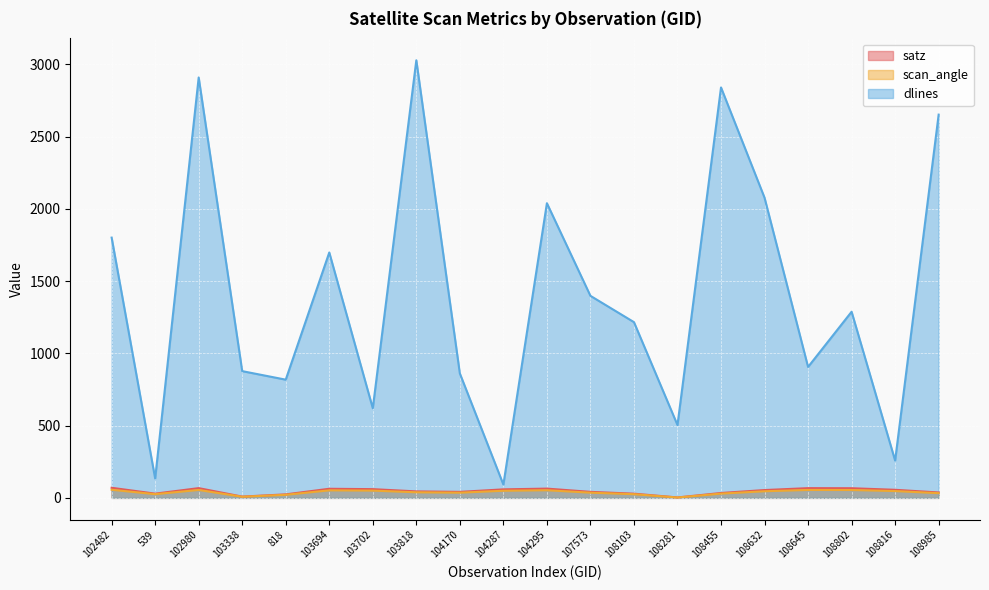

What is the sum of all scan_angle values?

773.5